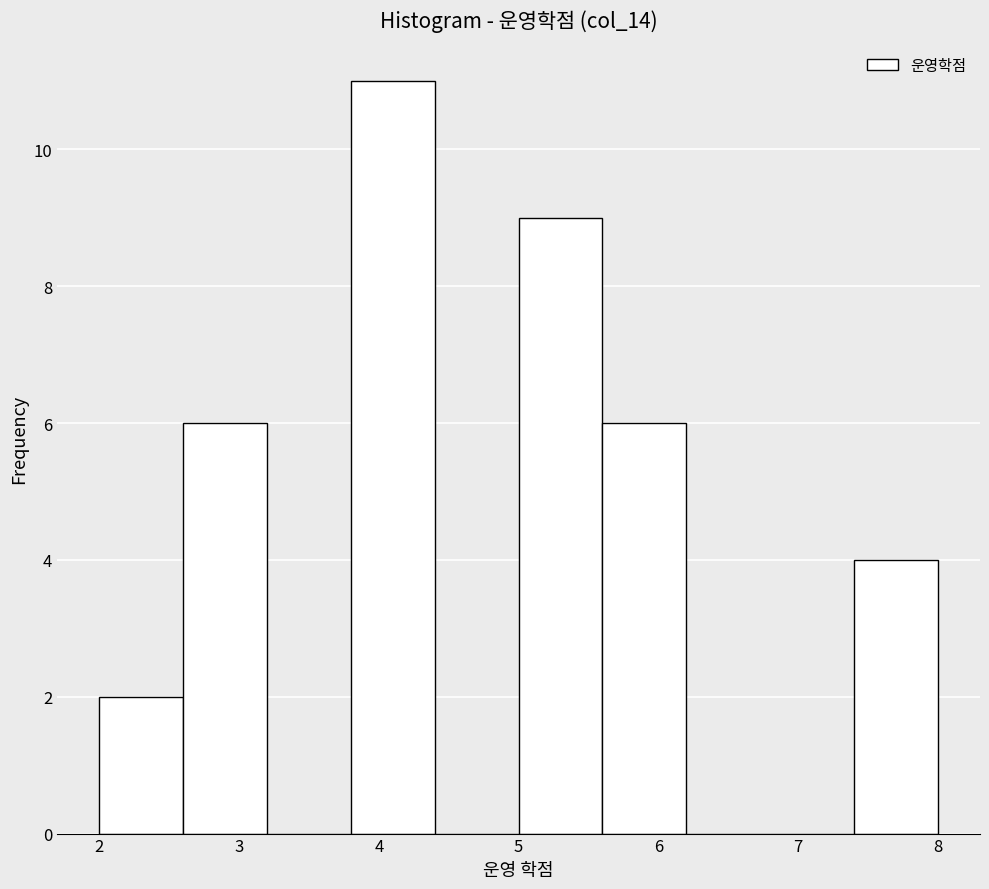

How tall is the bar that spans 5.0 to 5.6 on the x-axis? The values are not printed on the chart, so give them approximately, as read against the axis.

9